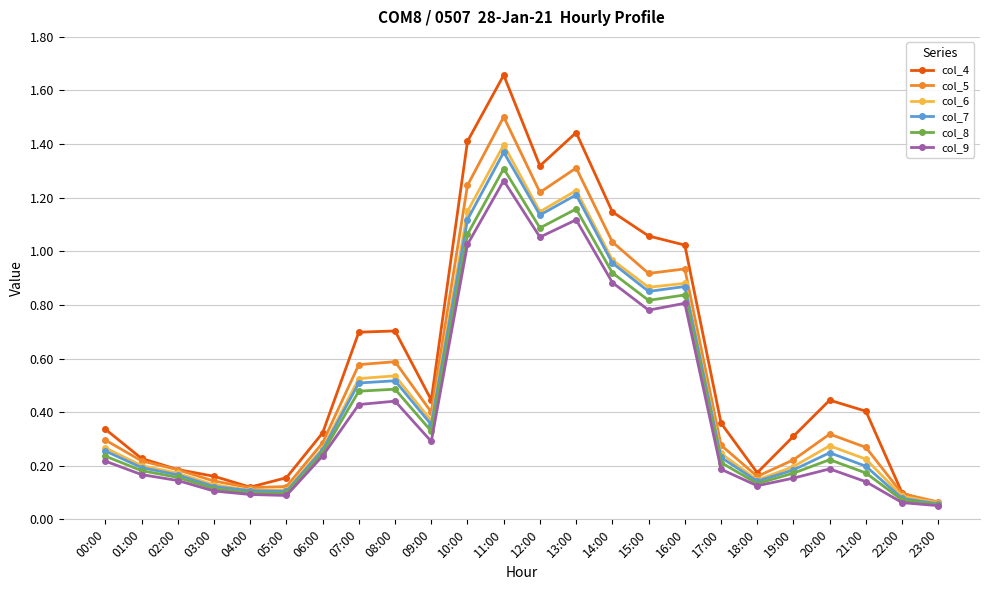

What is the total value across all series at 05:00?

0.7